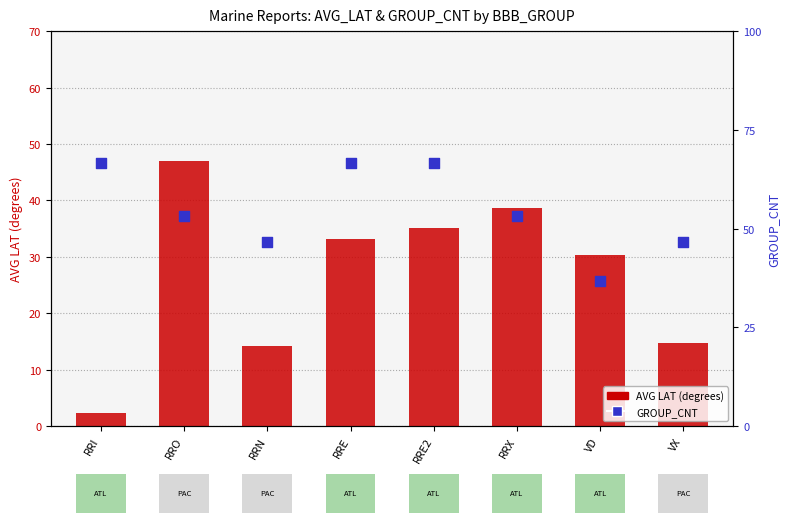

Which series has the widest spread of Y values?

AVG LAT (degrees)